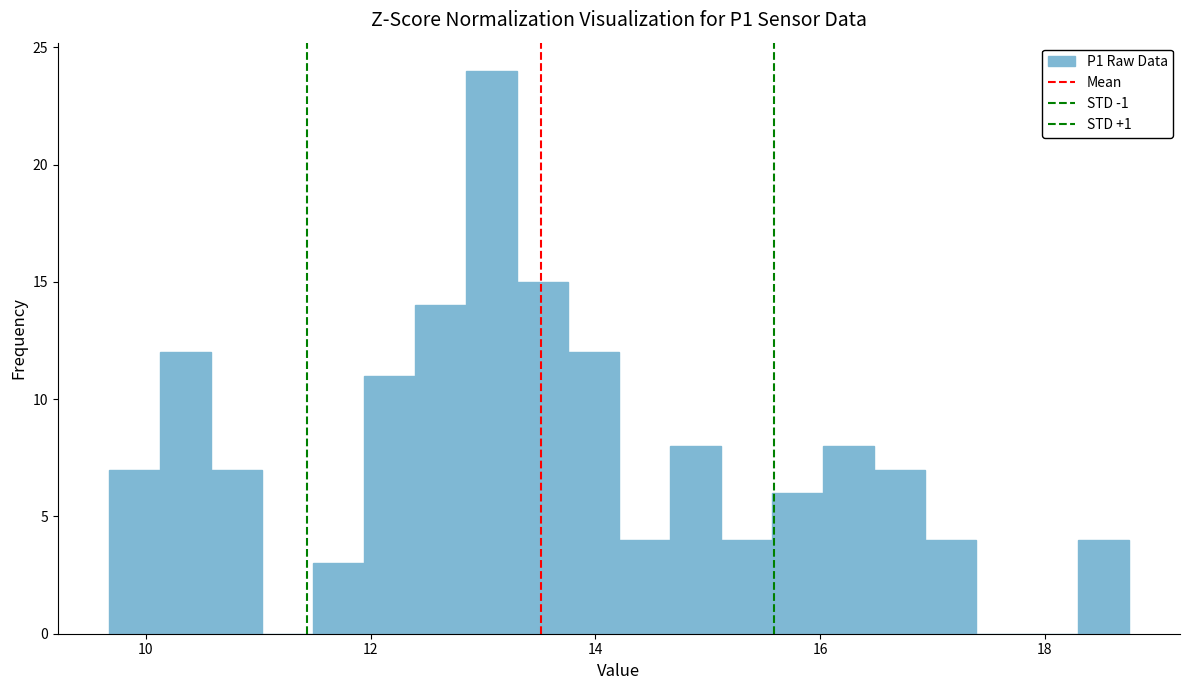

Read against the x-axis, roughly where is the centre of the tallest bar?

13.0